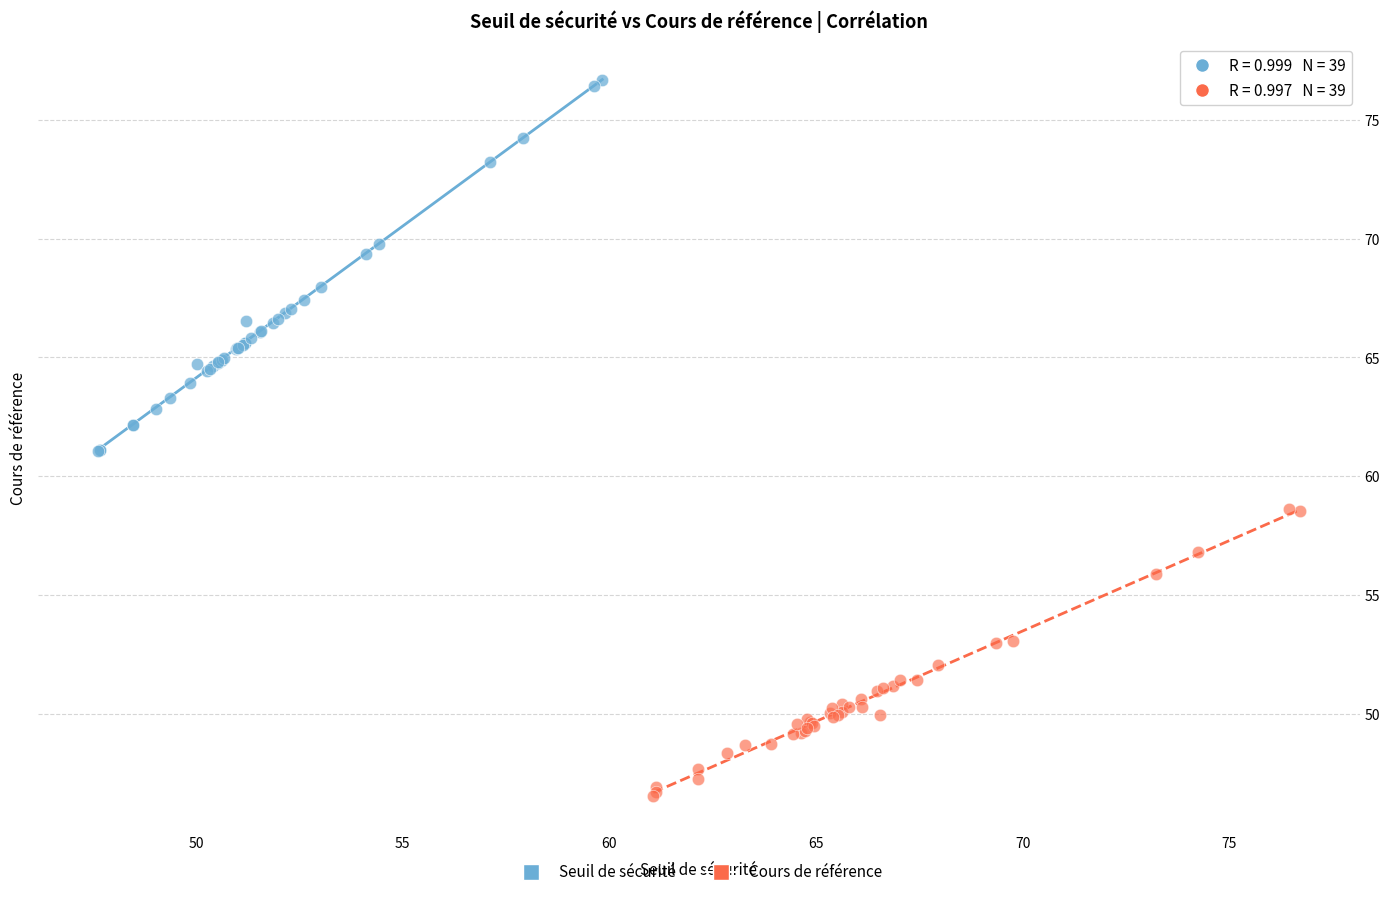

What are all the series names shown in the legend?

Seuil de sécurité, Cours de référence